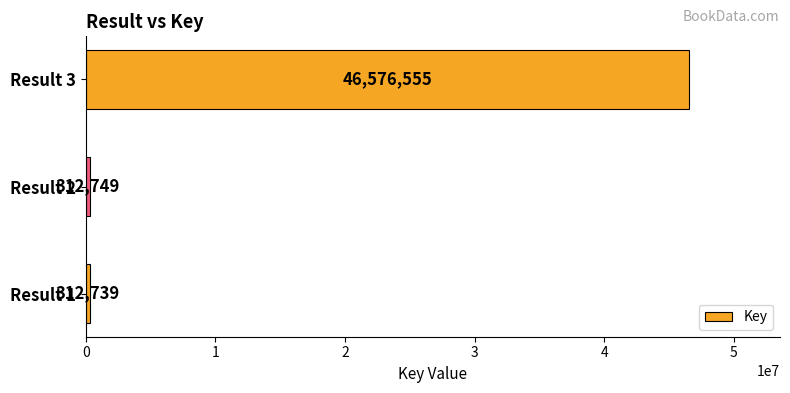

The value at Result 1 is 312739. True or false?

True